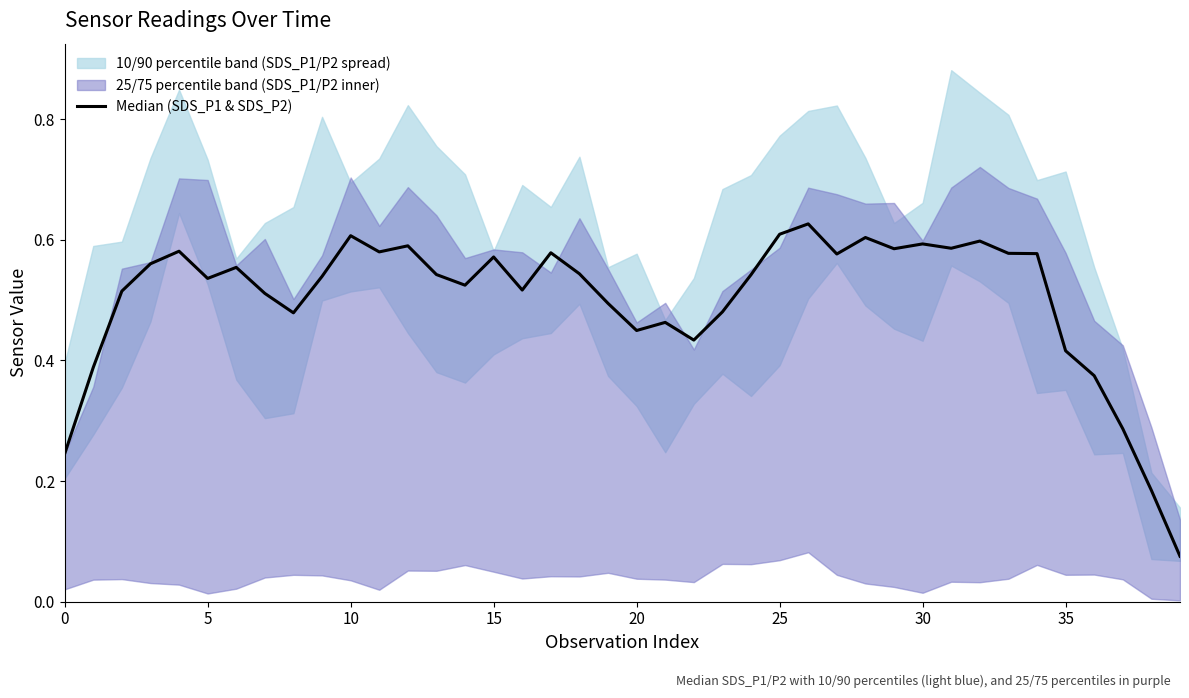

At which label is the value closest to 0?

39